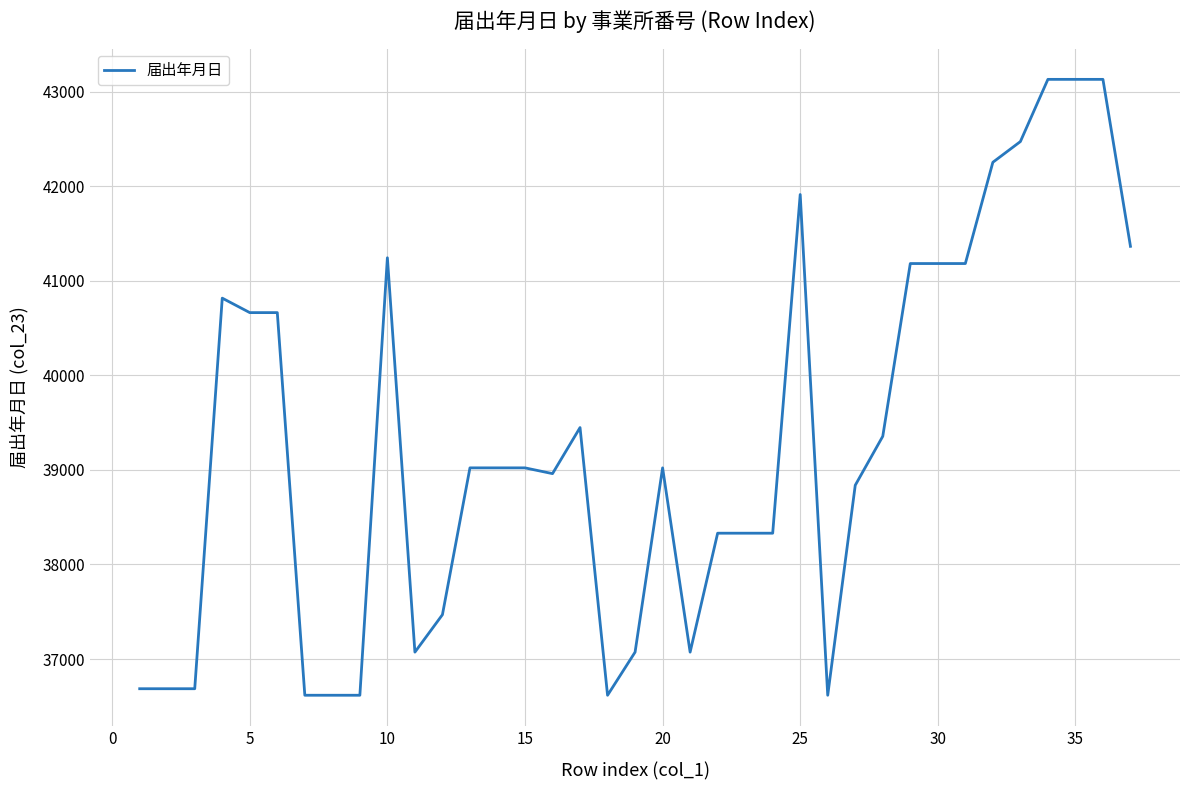

Reading right to left, extract all data points from this chart.

41365	43131	43131	43131	42473	42254	41183	41183	41183	39356	38838	36617	41913	38331	38331	38331	37073	39022	37073	36617	39448	38961	39022	39022	39022	37469	37073	41244	36617	36617	36617	40664	40664	40817	36686	36686	36686